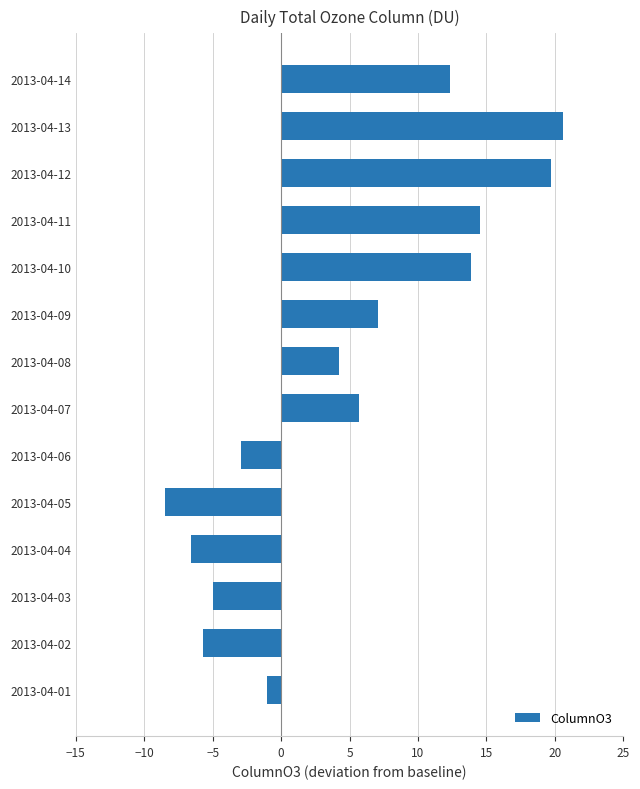

What is the greatest value displayed?

20.6